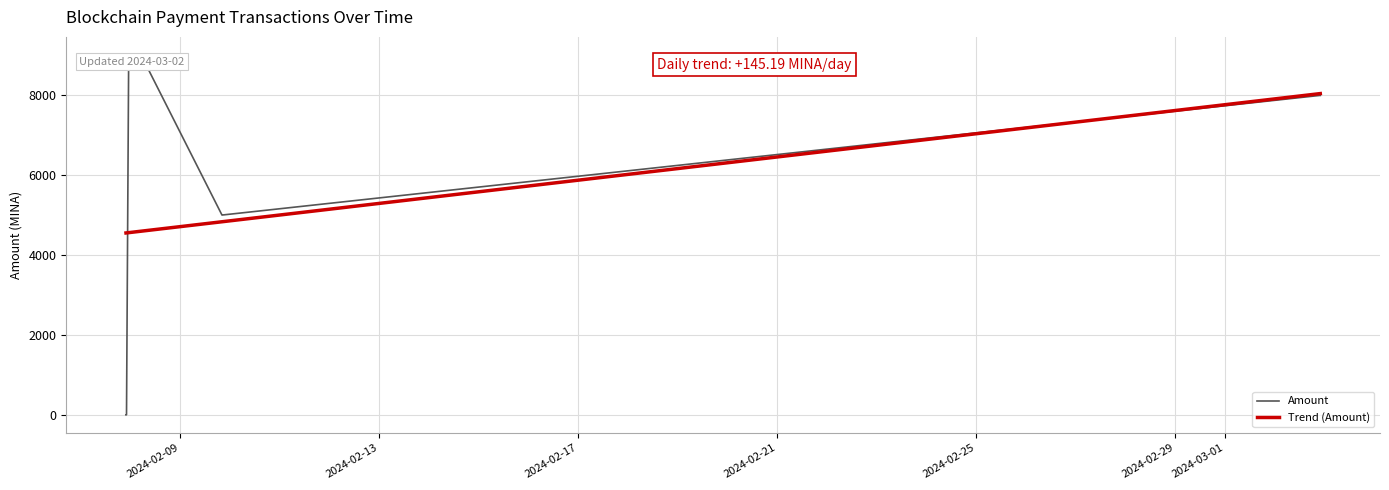

What is the difference between the second highest and minimum values in the Trend (Amount) series?

3484.6